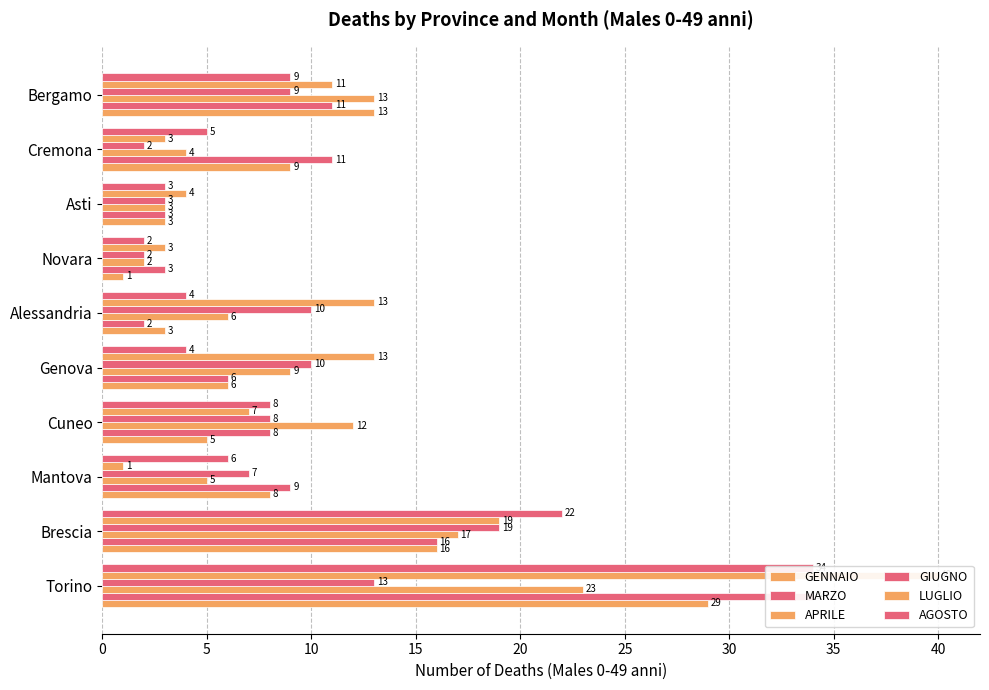

Which series has the largest total across all categories?

LUGLIO